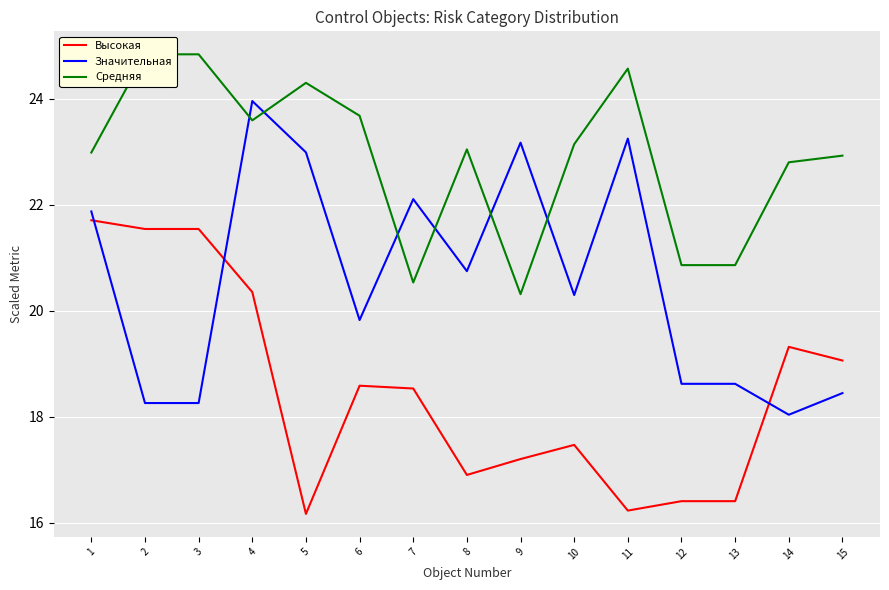

What is the sum of the Высокая values at 7 and 8?

35.4